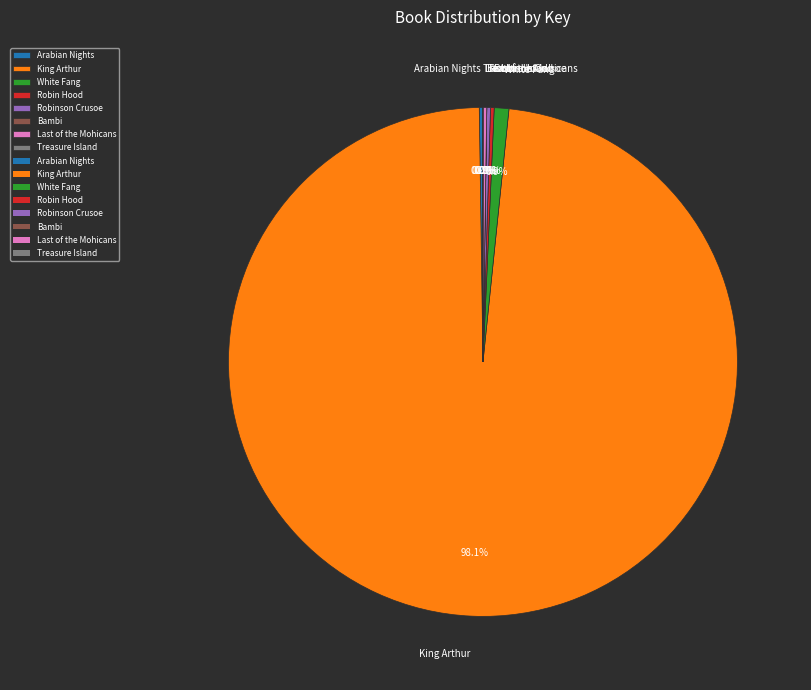

What is the largest slice in the pie chart?

King Arthur